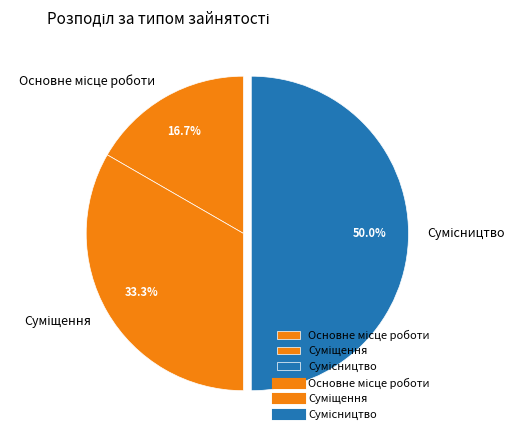

What is the ratio of the value at Суміщення to the value at Основне місце роботи?

2.0